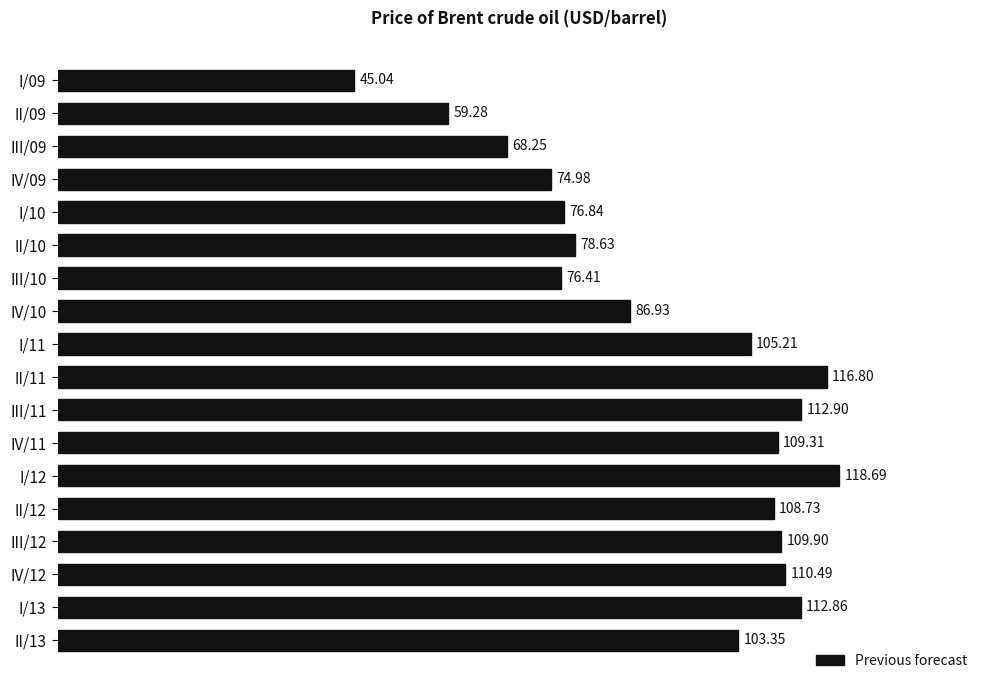

List the labels in order of value, largest first.

I/12, II/11, III/11, I/13, IV/12, III/12, IV/11, II/12, I/11, II/13, IV/10, II/10, I/10, III/10, IV/09, III/09, II/09, I/09